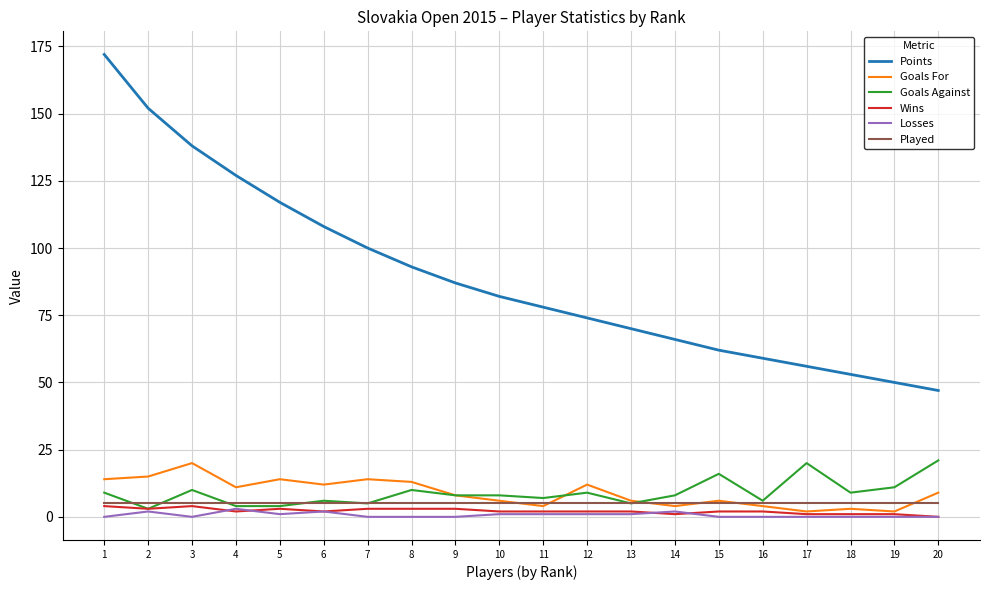

Does the chart display data point markers on the line(s)?

No